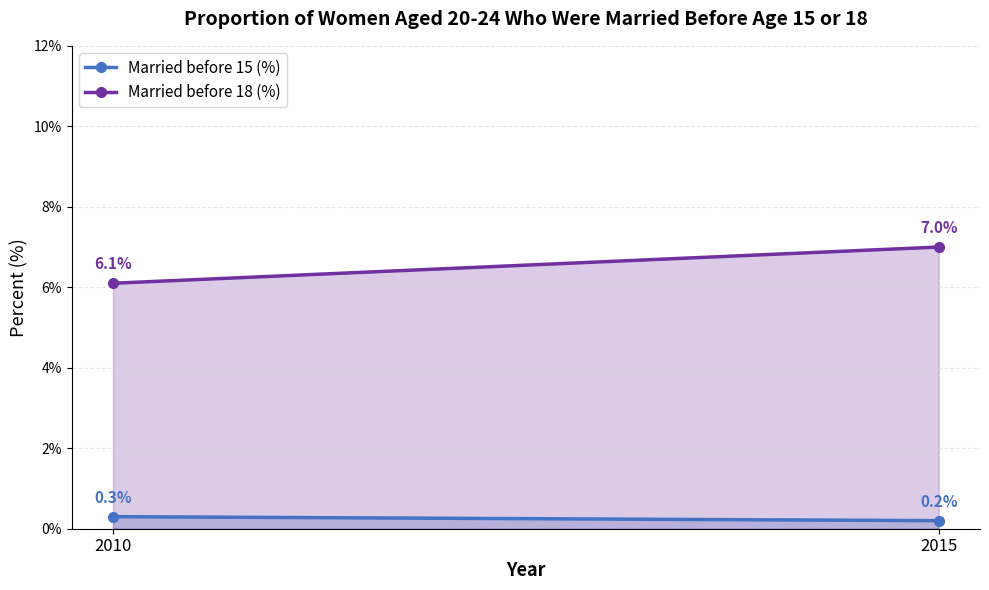

Read the Married before 15 (%) value at 2015.

0.2